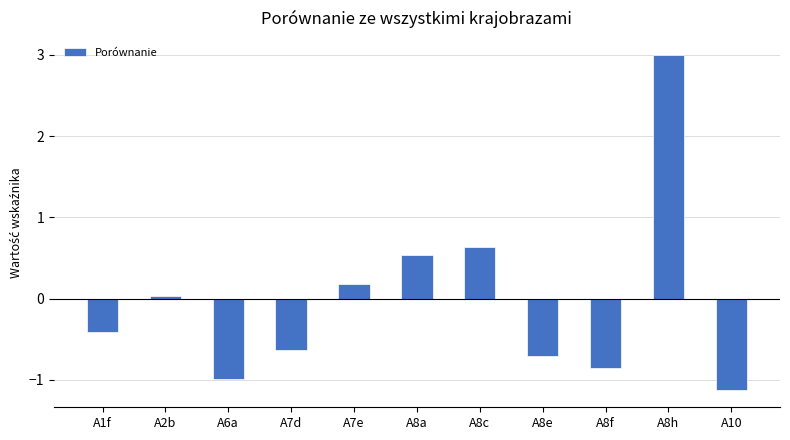

Between A8e and A6a, which is larger?

A8e